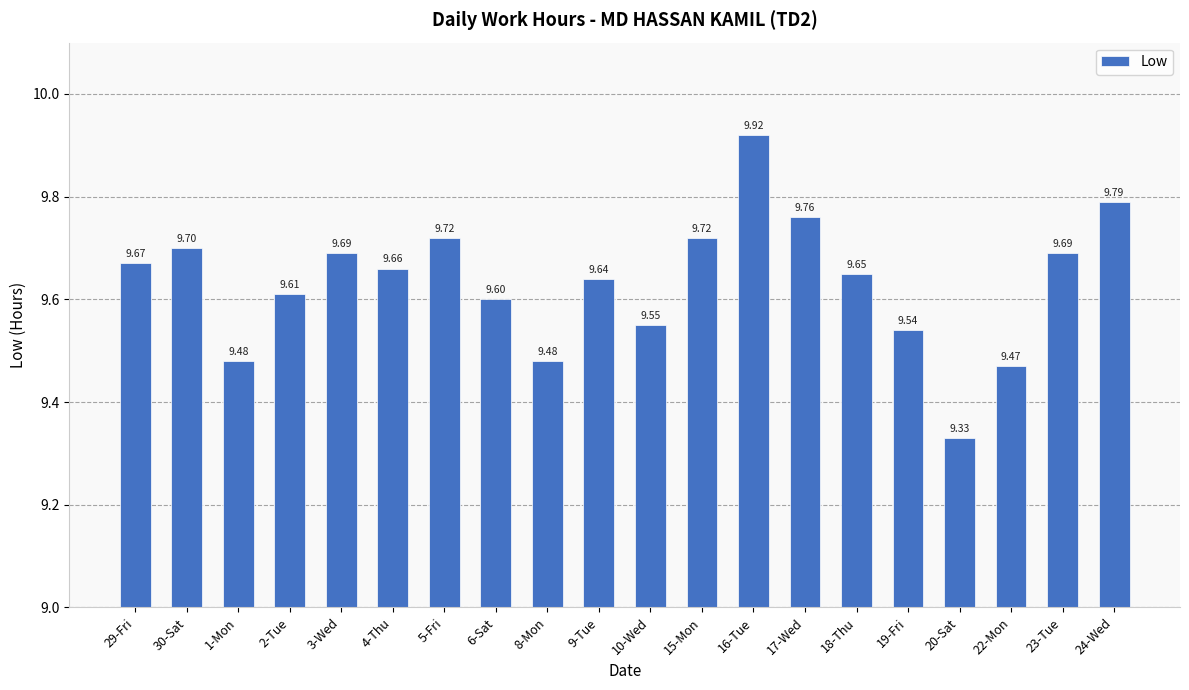

Approximately how many times larger is the value at 18-Thu compared to 5-Fri?

1.0